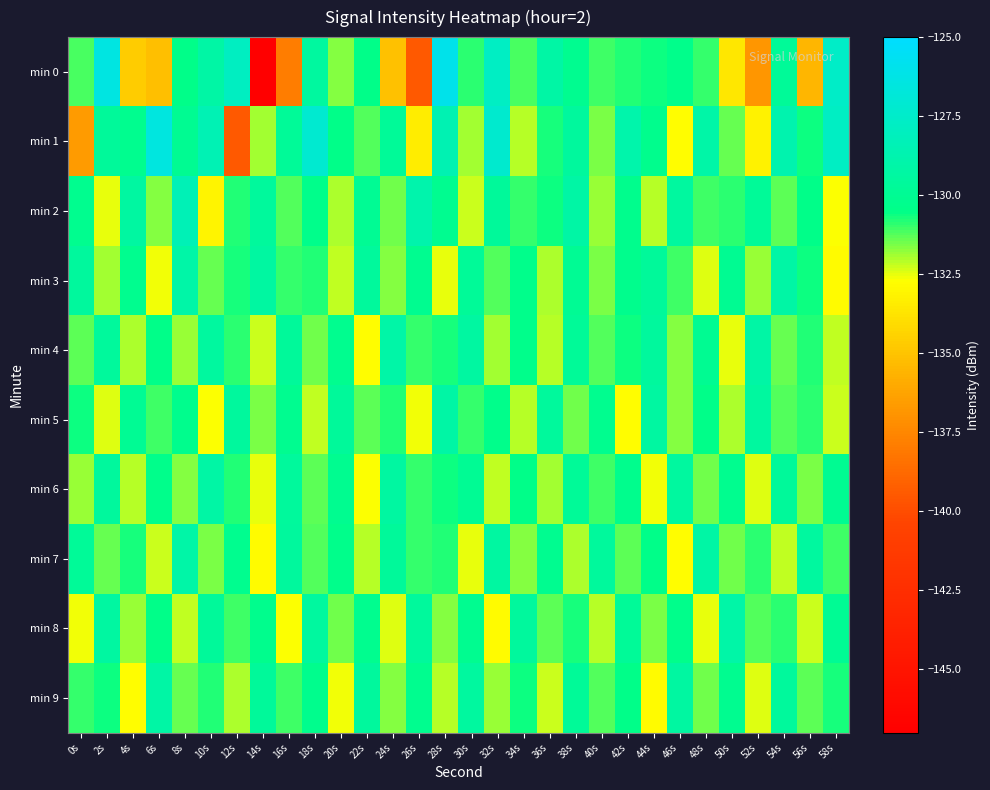

List the series in order of their peak value, highest first.

min 0, min 1, min 2, min 3, min 4, min 7, min 8, min 5, min 6, min 9